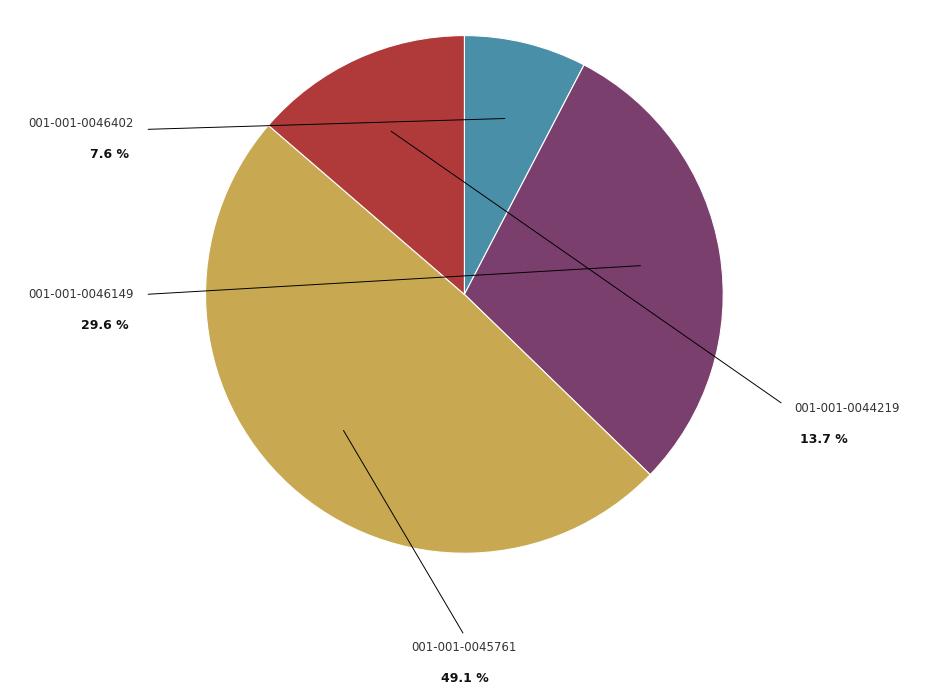

To the nearest percent, what percentage of the pie is 001-001-0045761?

49%